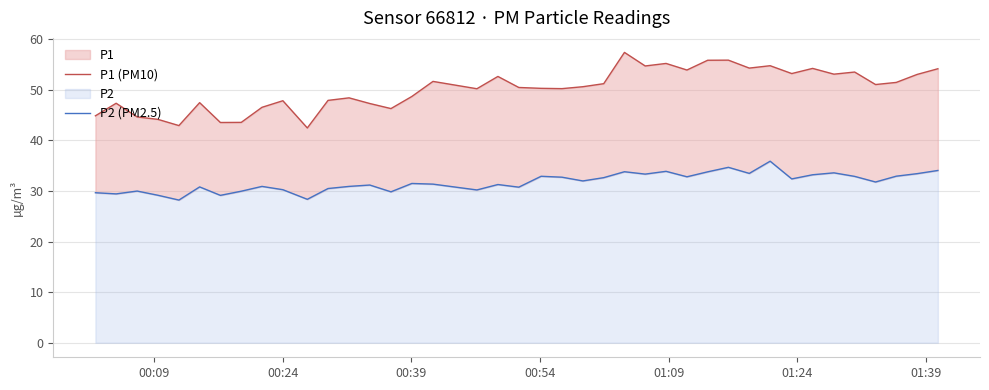

What is the sum of all P2 (PM2.5) values?

1269.2